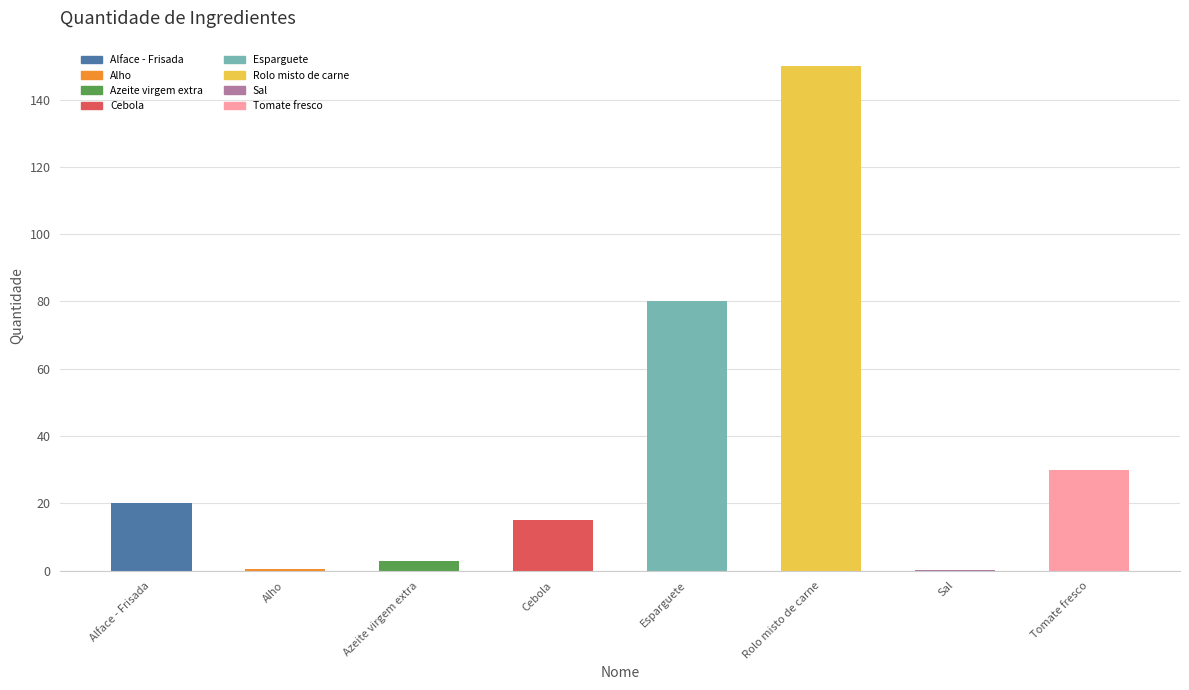

What is the difference between the values at Alface - Frisada and Azeite virgem extra?

17.0